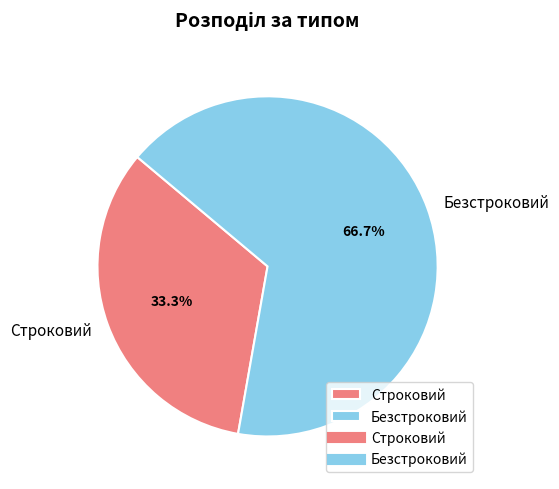

Which has a higher value, Строковий or Безстроковий?

Безстроковий